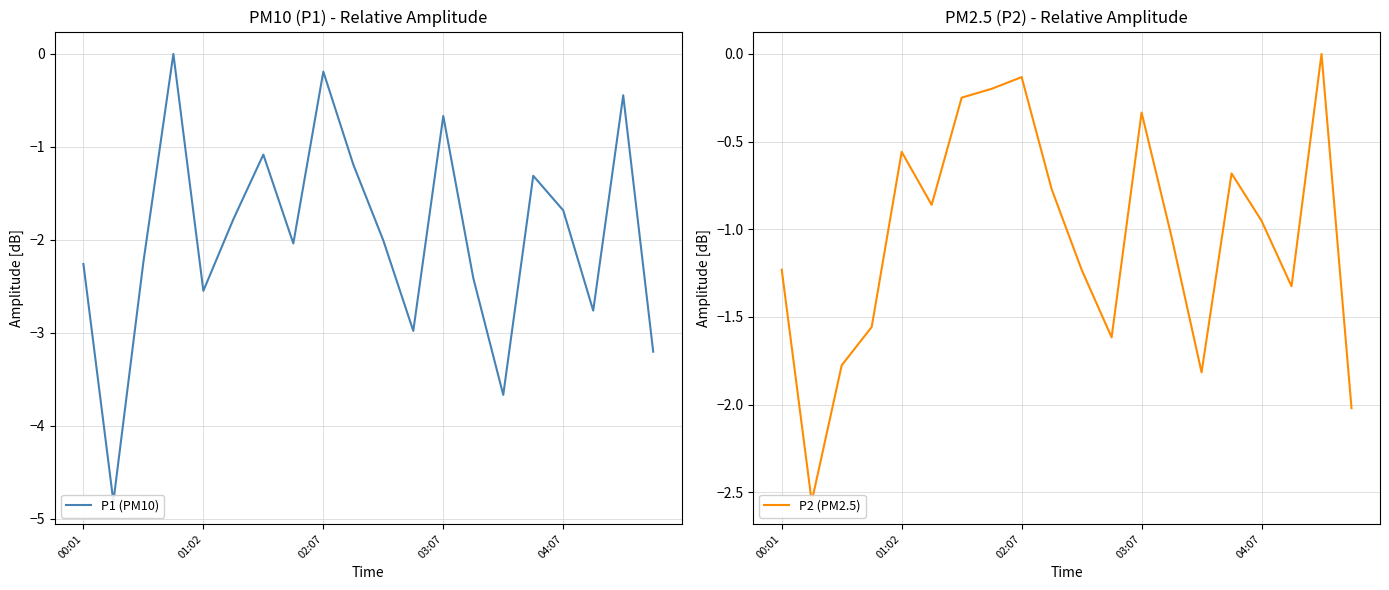

Read the P1 (PM10) value at 02:07.

-0.2